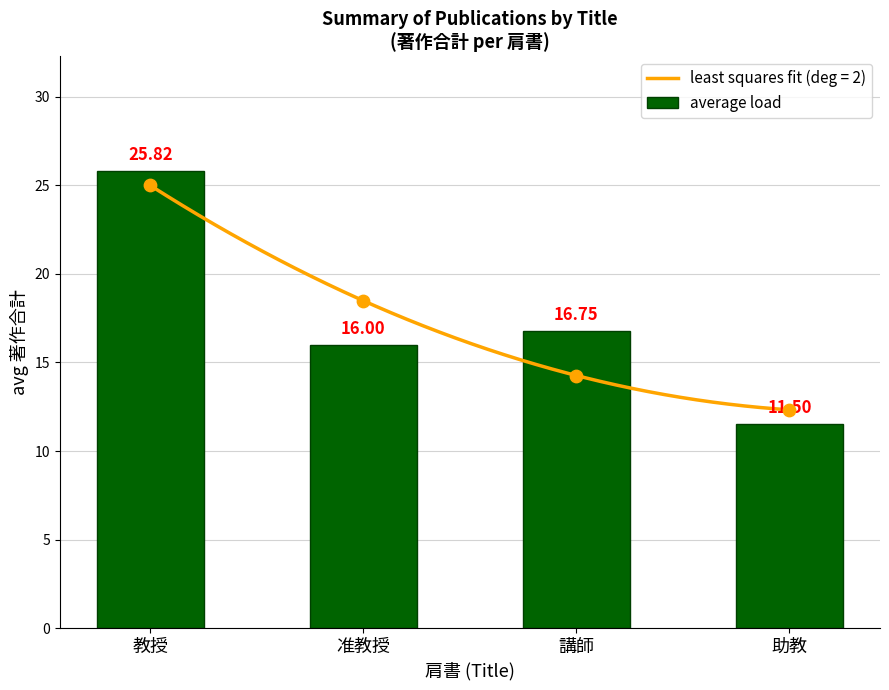

What is the ratio of the value at 助教 to the value at 講師?

0.7